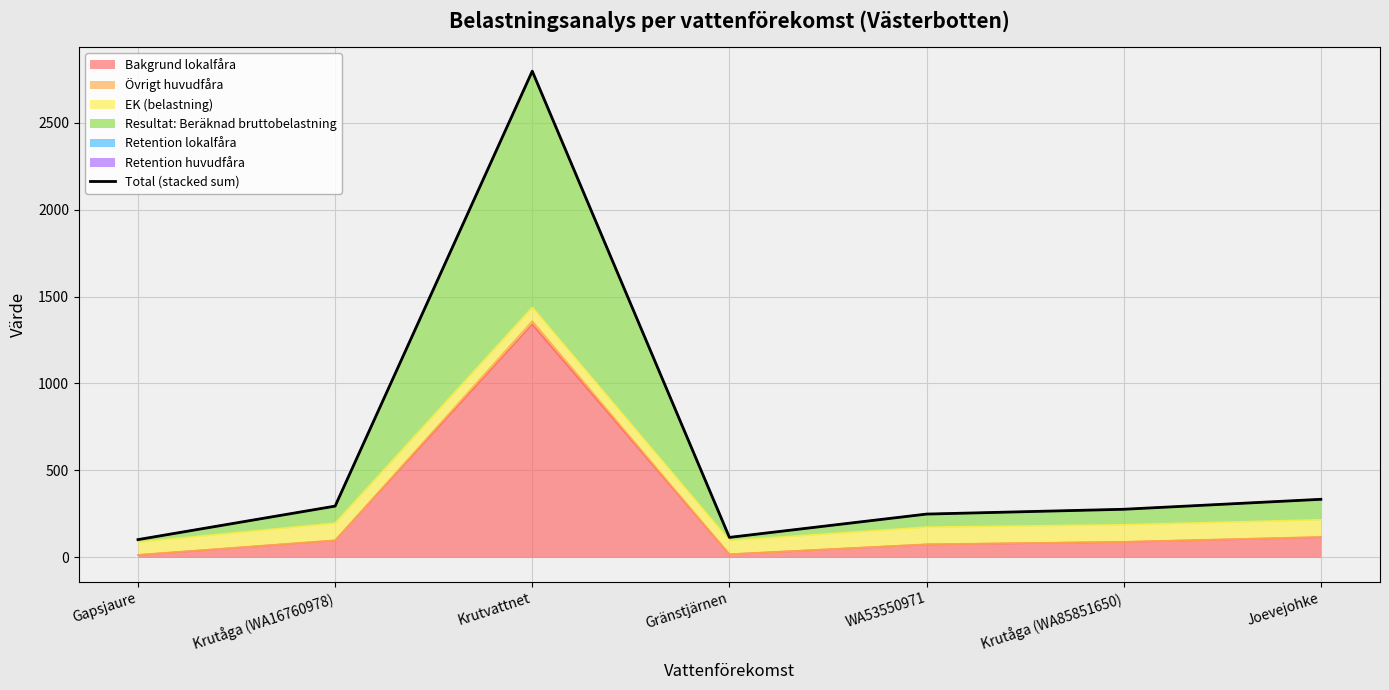

True or false: the data shows 1123.7 at Krutvattnet.

False